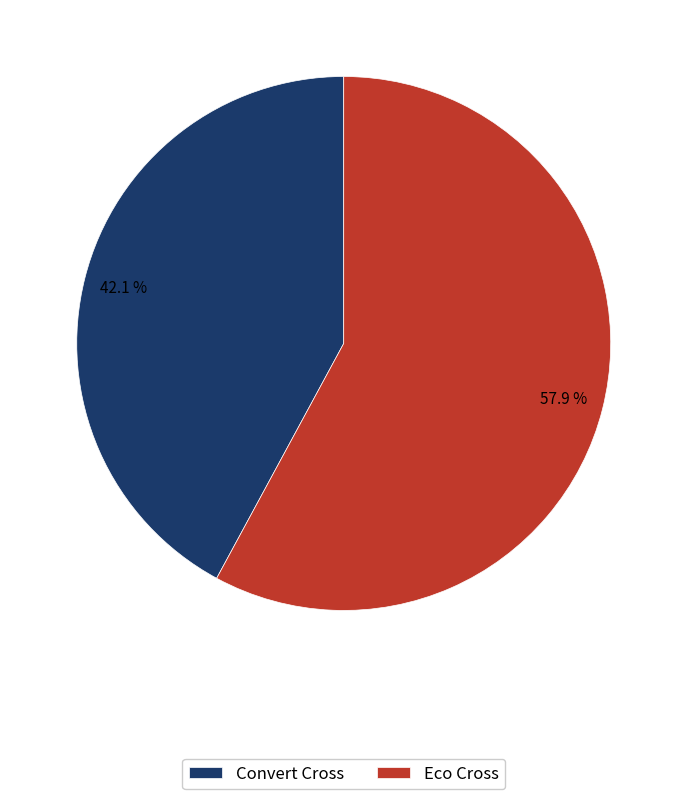

The Convert Cross slice represents 30% of the pie. True or false?

False